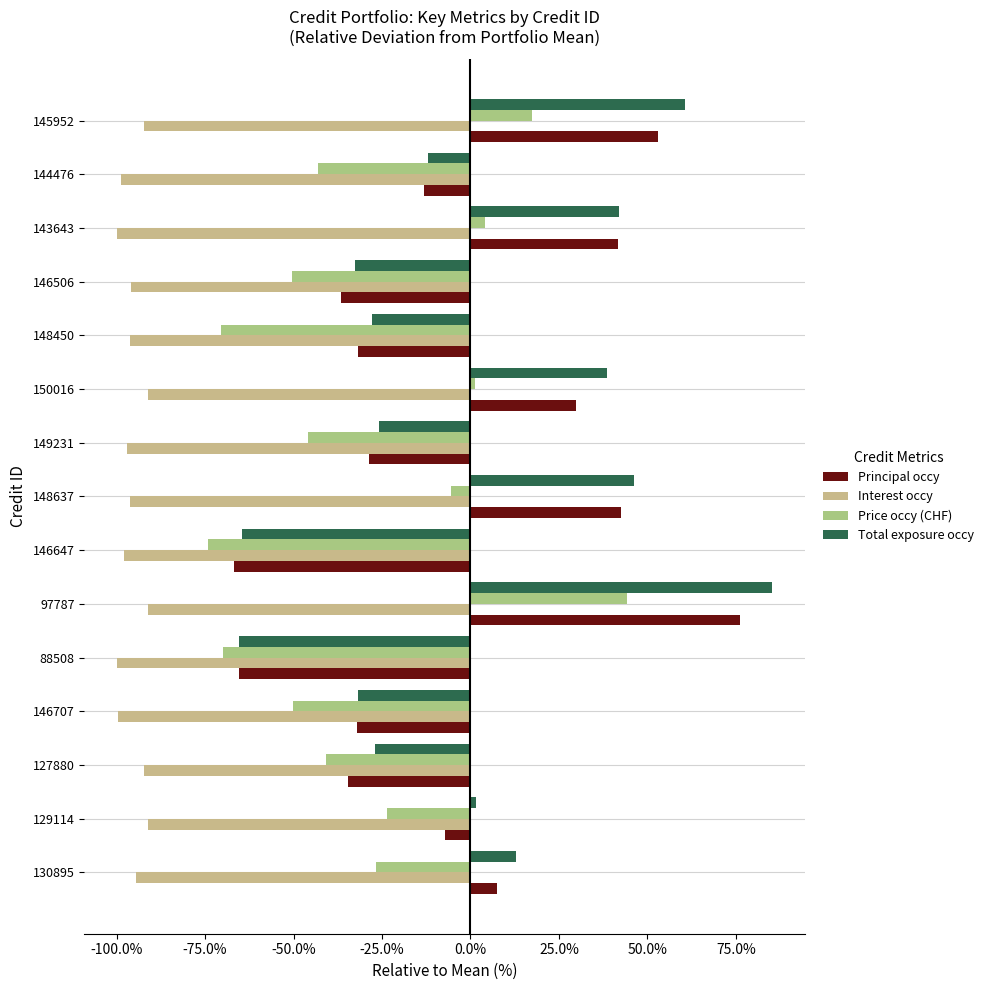

What is the minimum value for Price occy (CHF)?

-0.7